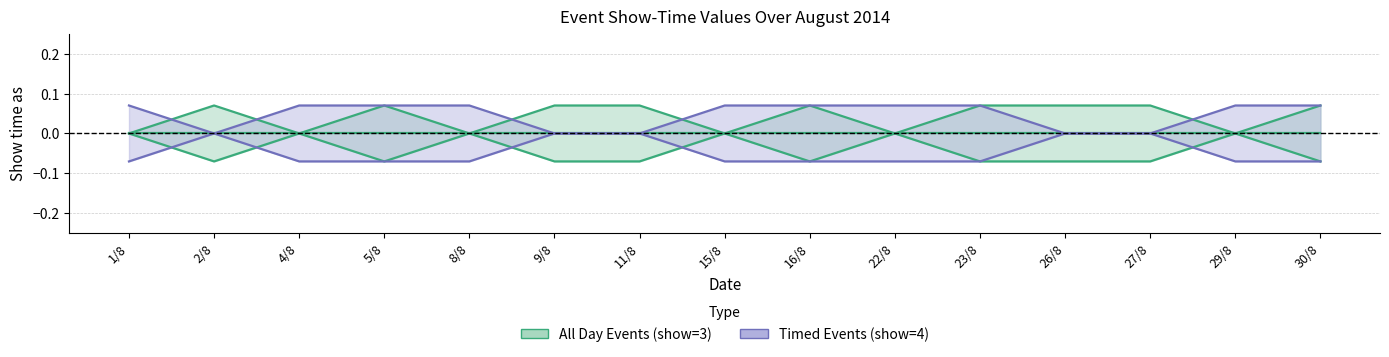

The value of Timed Events (show=4) at 26/8 is -0.0. True or false?

False